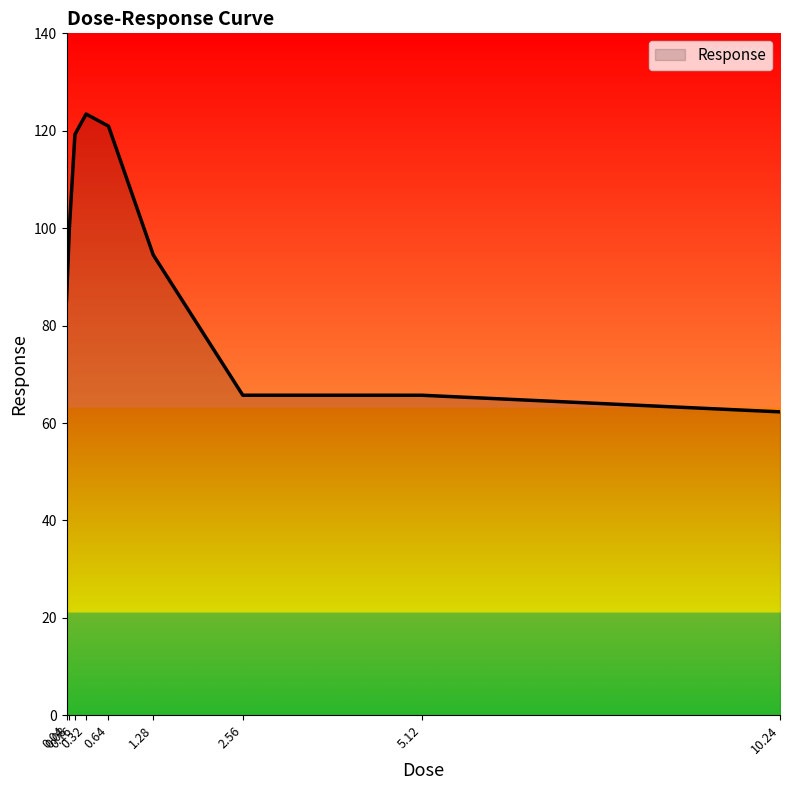

What is the greatest value displayed?

123.4